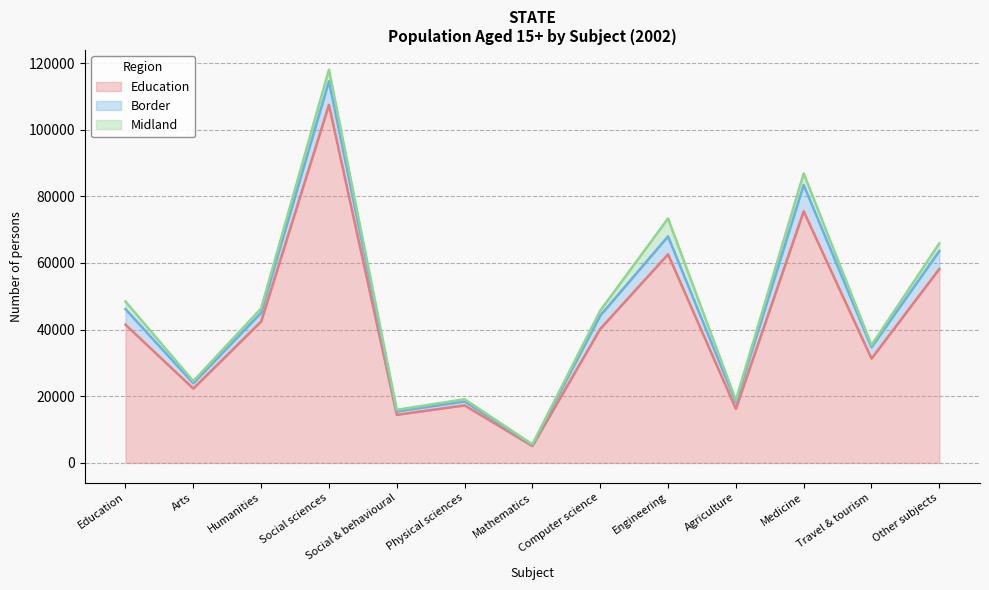

The Border series shows 642 at Arts. True or false?

False